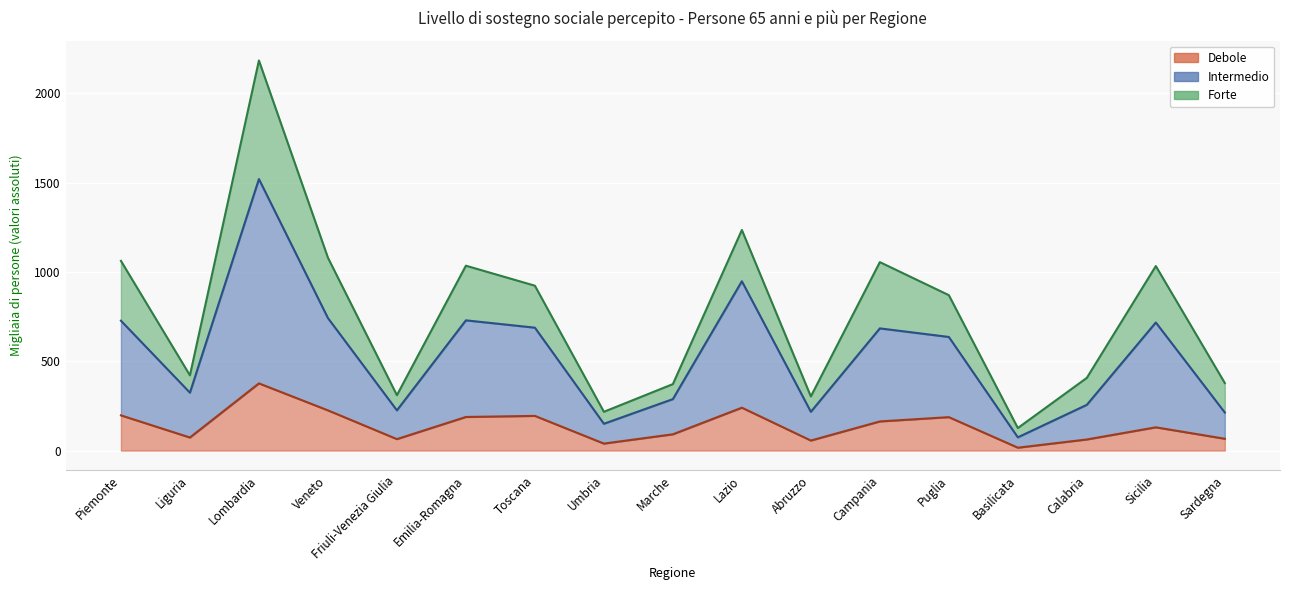

Between Veneto and Lazio, which series saw the biggest shift?

Intermedio